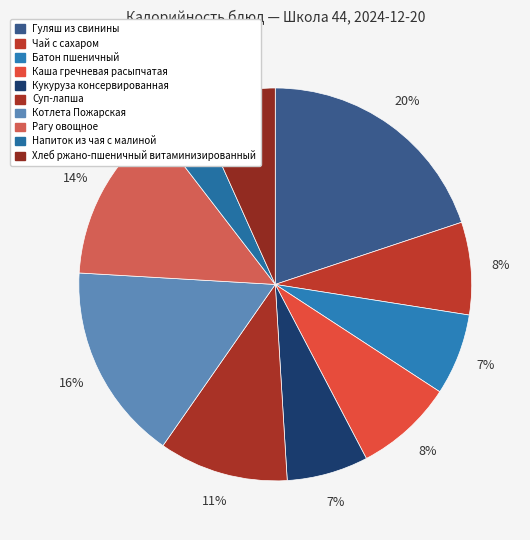

The Рагу овощное slice represents 27% of the pie. True or false?

False